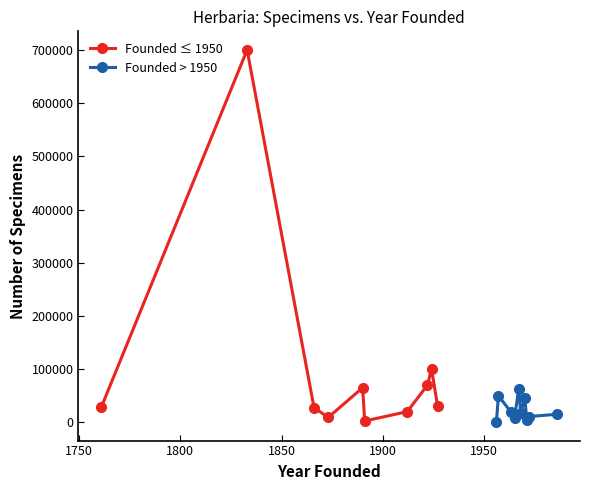

How many values in the Founded > 1950 series exceed 18293?

4